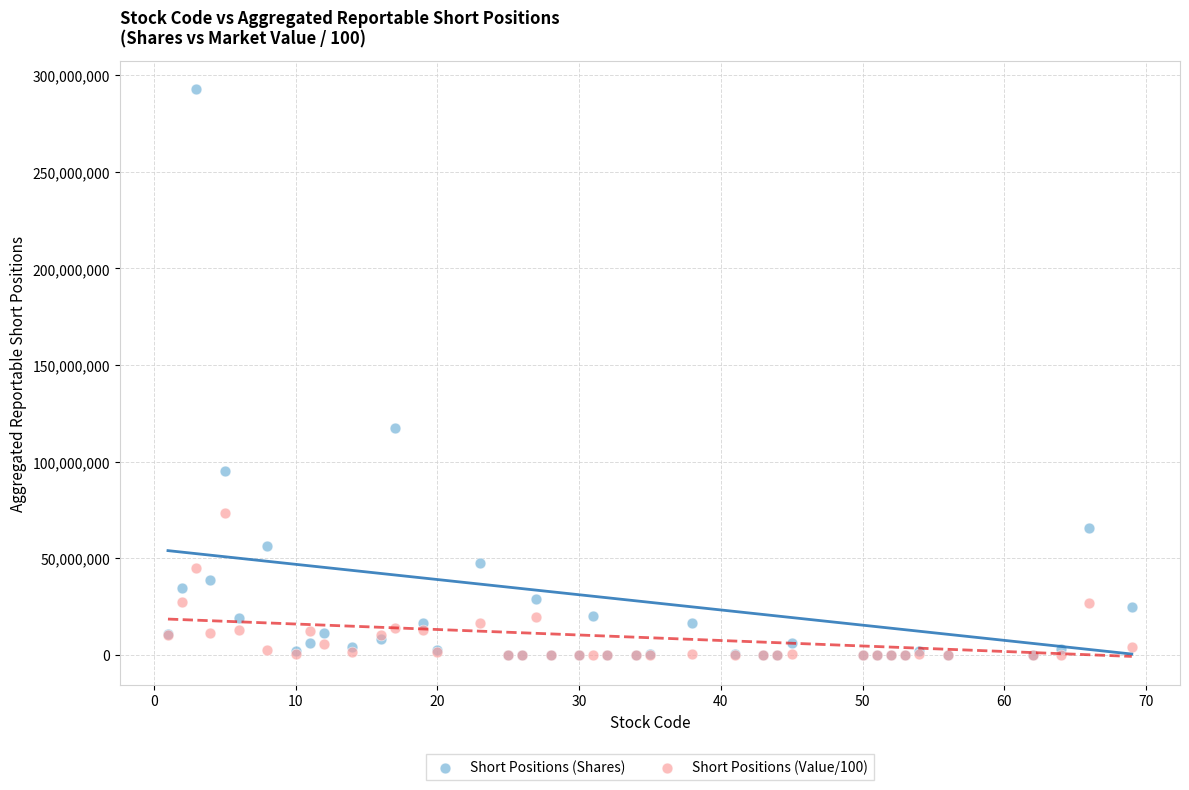

In the Short Positions (Shares) series, what Y value is closest to 146407151?

117350423.0